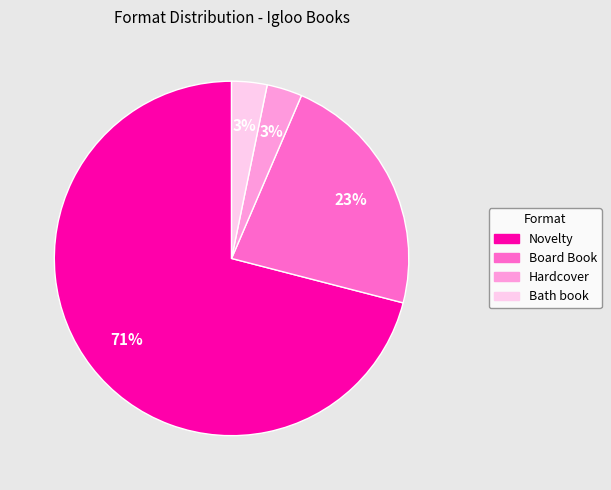

Which has a higher value, Bath book or Board Book?

Board Book